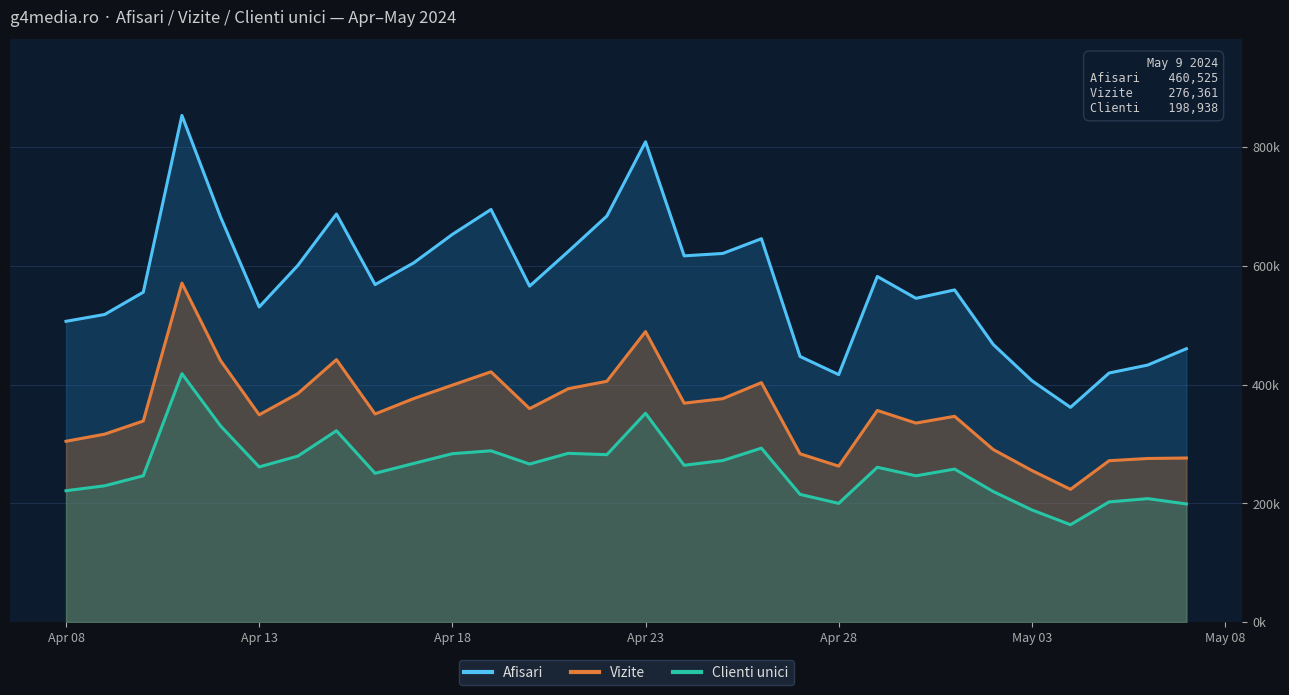

True or false: Vizite and Afisari cross at least once.

False